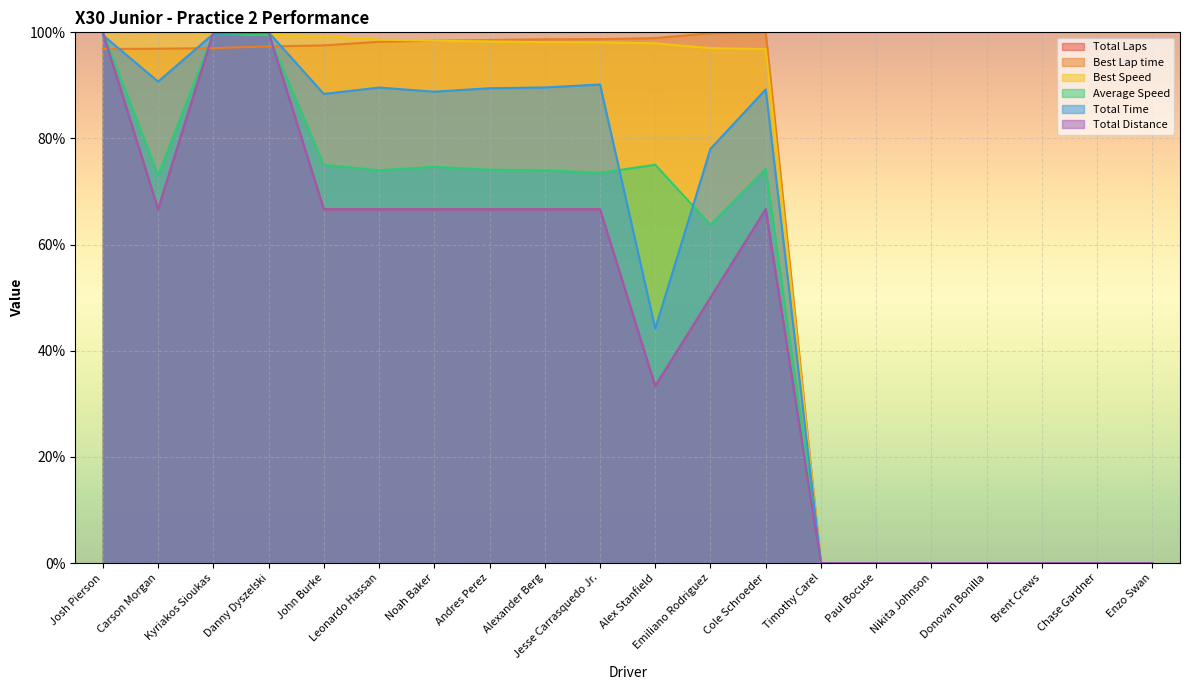

Reading left to right, list all the values displayed in this chart.

Total Laps: 100.0	66.7	100.0	100.0	66.7	66.7	66.7	66.7	66.7	66.7	33.3	50.0	66.7	0.0	0.0	0.0	0.0	0.0	0.0	0.0
Best Lap time: 96.9	96.9	97.0	97.3	97.5	98.2	98.4	98.6	98.7	98.7	98.9	99.8	100.0	0.0	0.0	0.0	0.0	0.0	0.0	0.0
Best Speed: 100.0	99.9	99.8	99.5	99.3	98.6	98.4	98.3	98.2	98.1	97.9	97.0	96.9	0.0	0.0	0.0	0.0	0.0	0.0	0.0
Average Speed: 100.0	73.1	99.8	99.5	75.0	74.0	74.7	74.1	74.0	73.5	75.0	63.7	74.3	0.0	0.0	0.0	0.0	0.0	0.0	0.0
Total Time: 99.5	90.7	99.7	100.0	88.4	89.6	88.8	89.5	89.6	90.2	44.2	78.1	89.2	0.0	0.0	0.0	0.0	0.0	0.0	0.0
Total Distance: 100.0	66.7	100.0	100.0	66.7	66.7	66.7	66.7	66.7	66.7	33.3	50.0	66.7	0.0	0.0	0.0	0.0	0.0	0.0	0.0